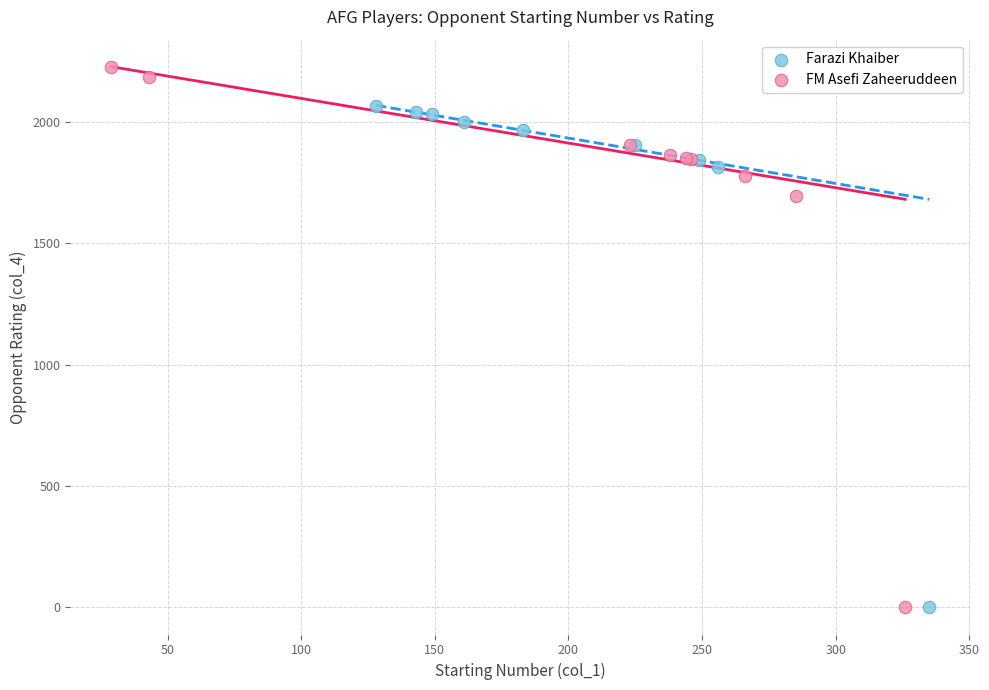

Which series has the largest Y range (max minus min)?

FM Asefi Zaheeruddeen